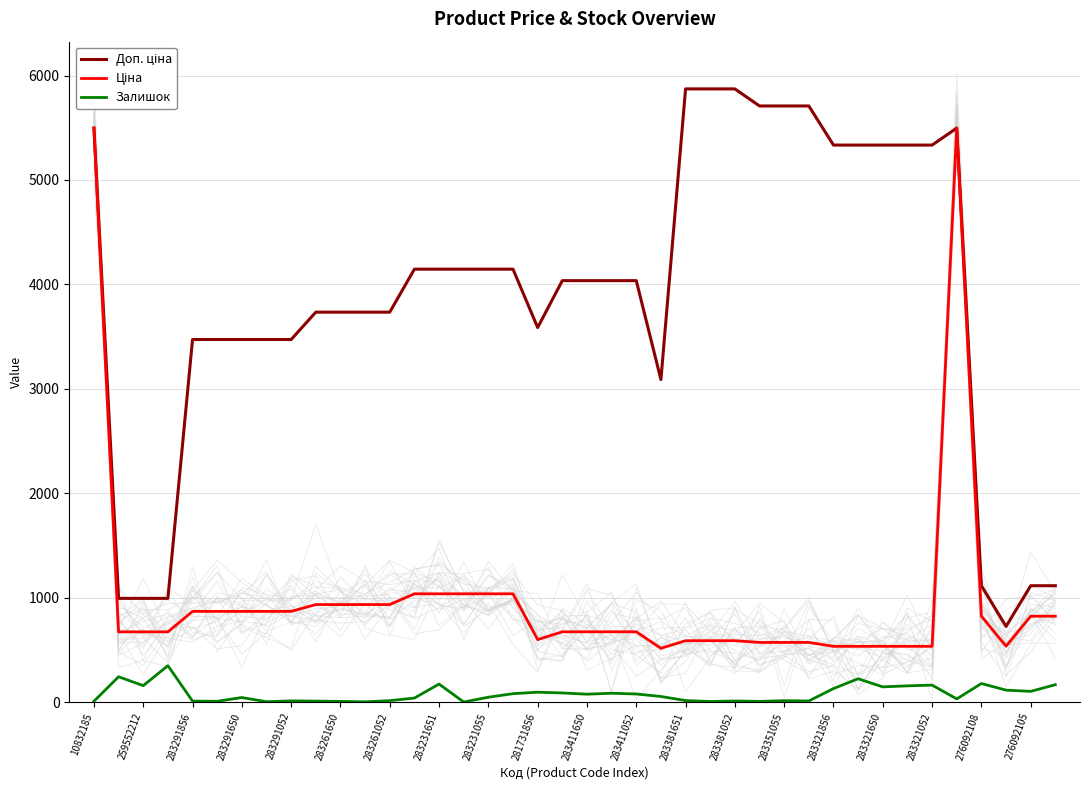

What is the difference between the second highest and second lowest values in the Доп. ціна series?

4879.9